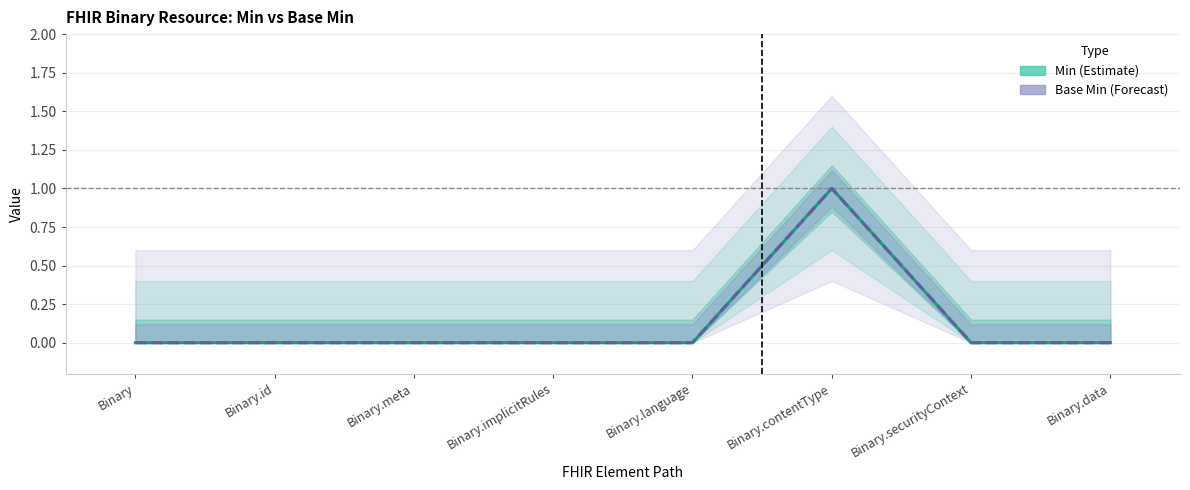

What is the label of the 3rd point from the left?

Binary.meta